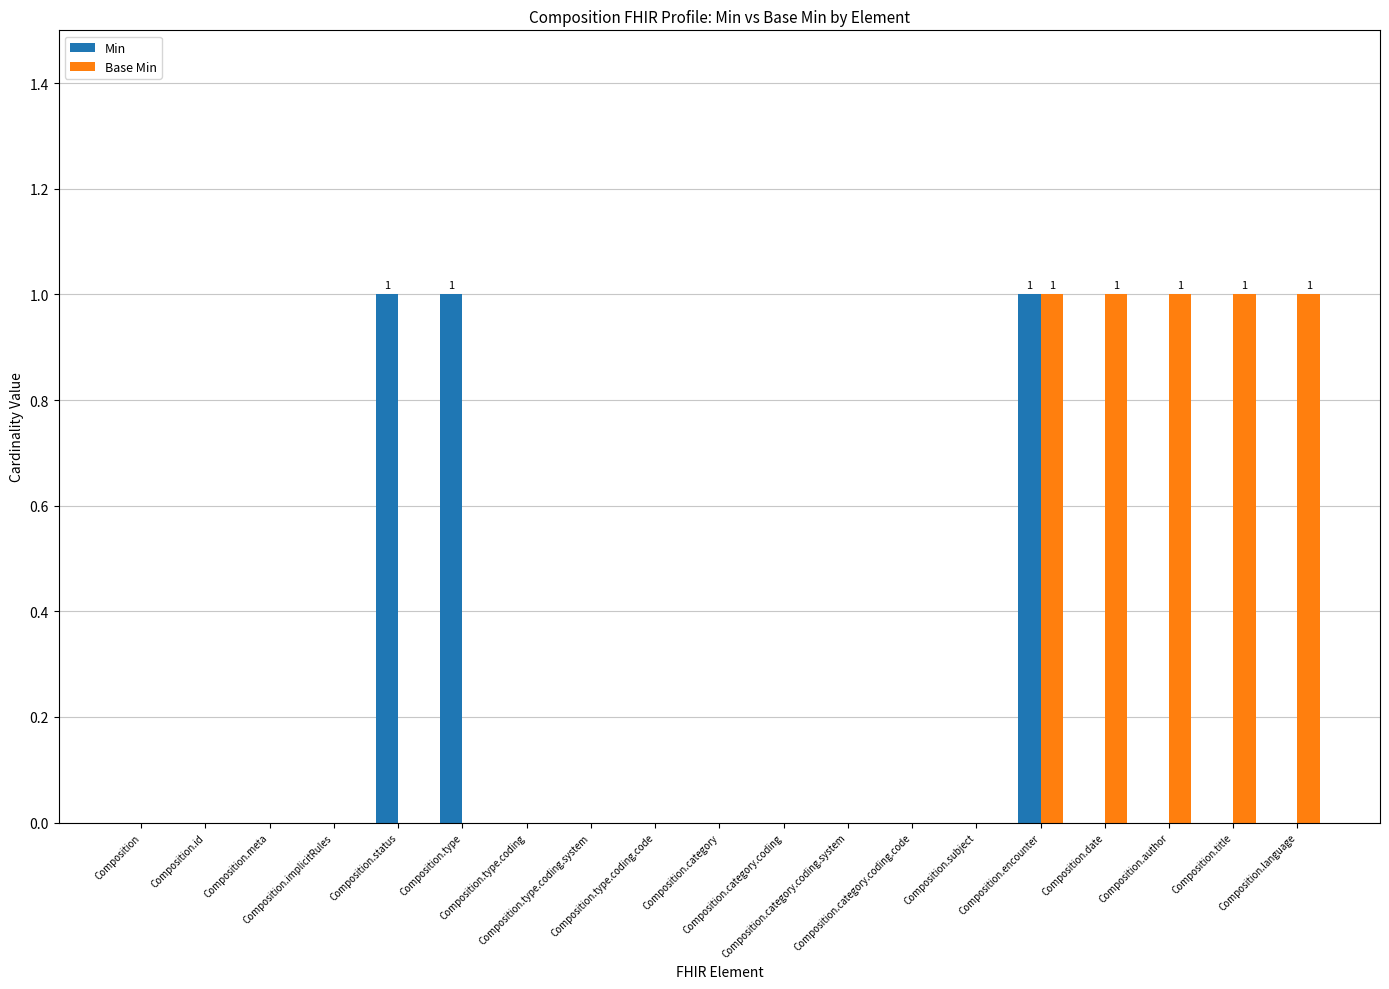

What is the sum of all Base Min values?

5